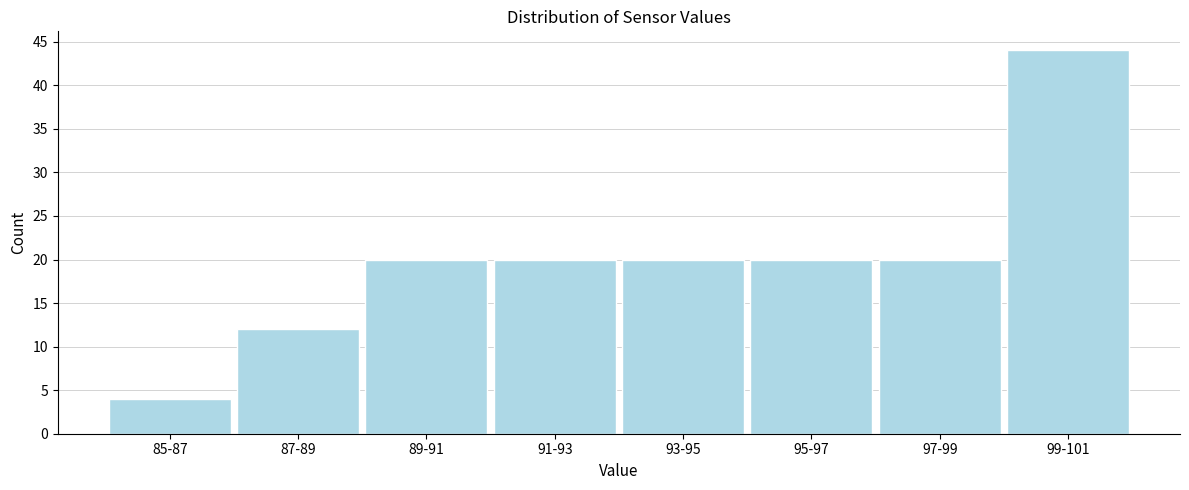

Reading right to left, list all the values displayed in this chart.

44	20	20	20	20	20	12	4